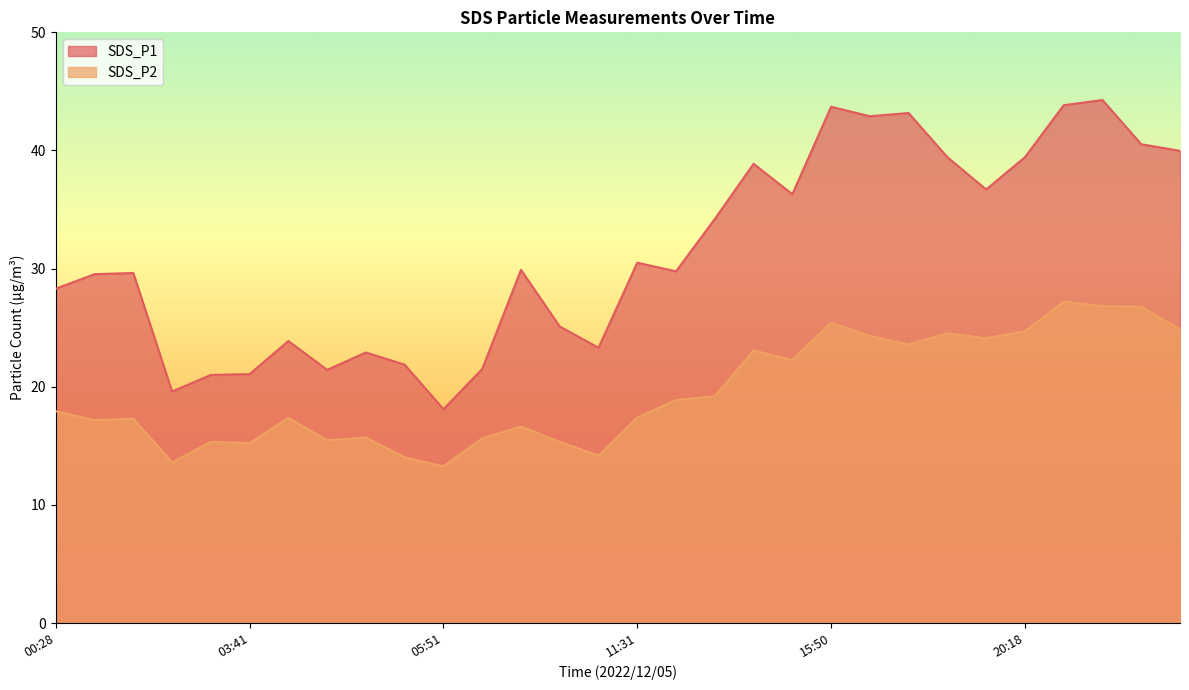

Where is the first local minimum for SDS_P1?

02:39